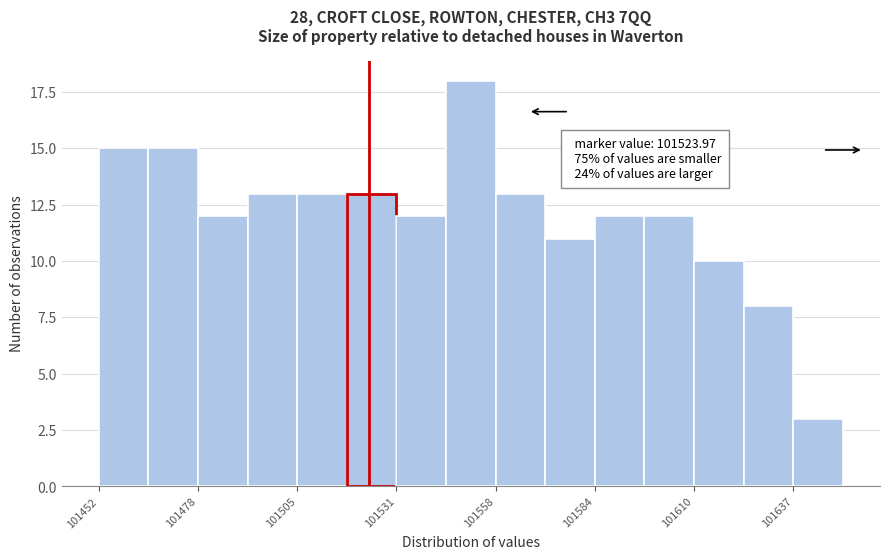

Read against the x-axis, roughly where is the centre of the tallest bar?

101550